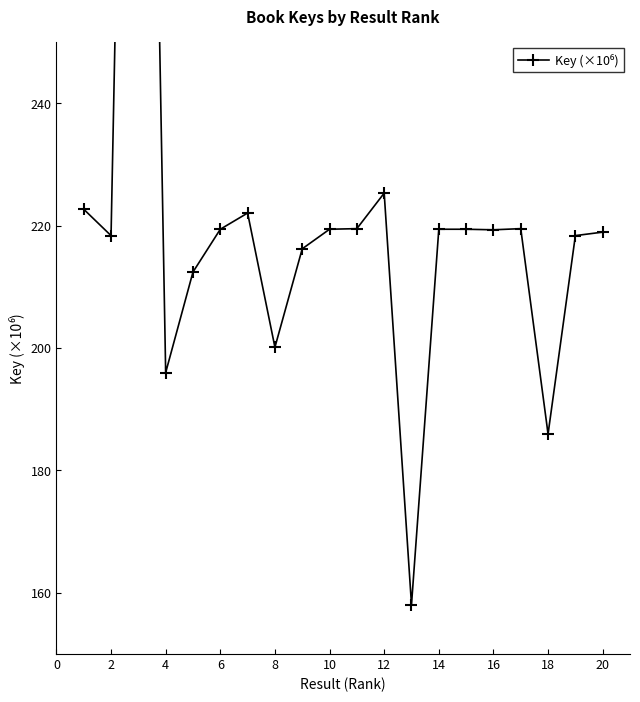

Does the chart display data point markers on the line(s)?

Yes